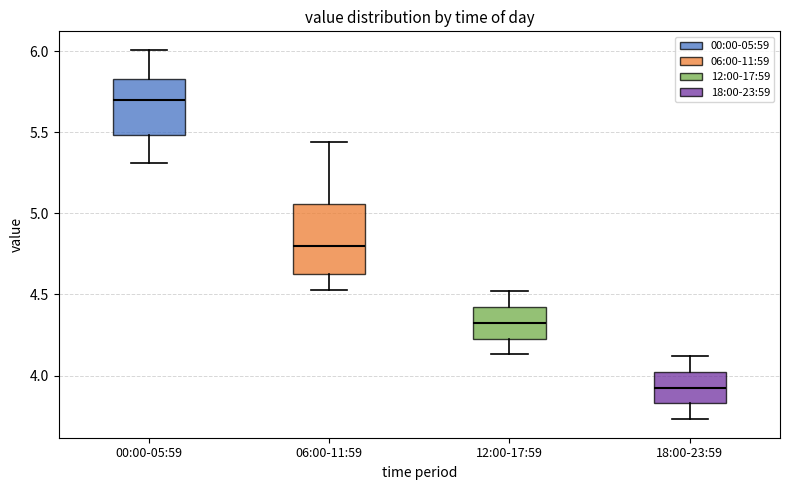

Reading left to right, transcribe this box plot: for each box, give where its median line is, the range the box spans, and where its two whiskers end, as read against the y-axis. The values are not printed on the chart, so give them approximately, as read against the axis.

00:00-05:59: median 5.70, box 5.50 to 5.85, whiskers 5.30 to 6.00
06:00-11:59: median 4.80, box 4.65 to 5.05, whiskers 4.55 to 5.45
12:00-17:59: median 4.35, box 4.25 to 4.40, whiskers 4.15 to 4.50
18:00-23:59: median 3.95, box 3.85 to 4.00, whiskers 3.75 to 4.10